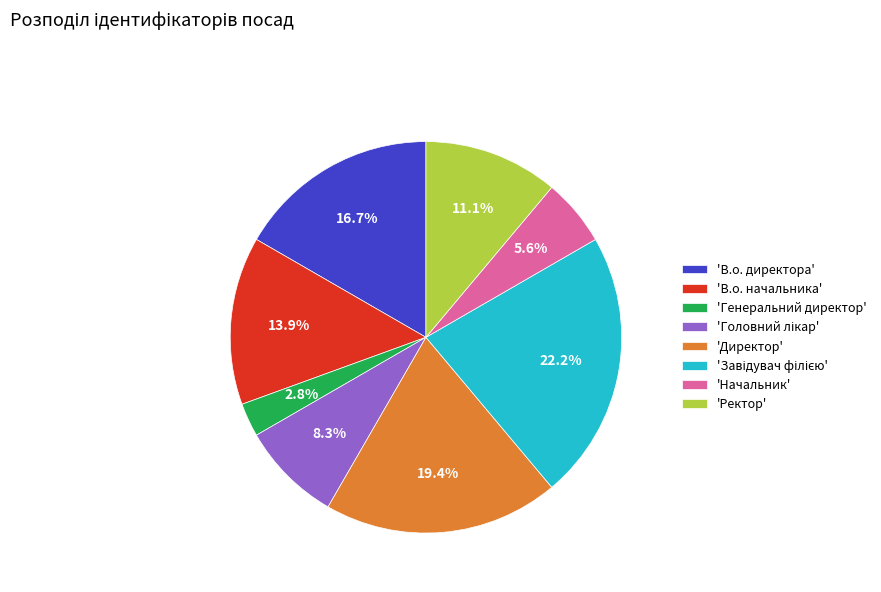

Is there any slice that represents more than half of the pie?

No